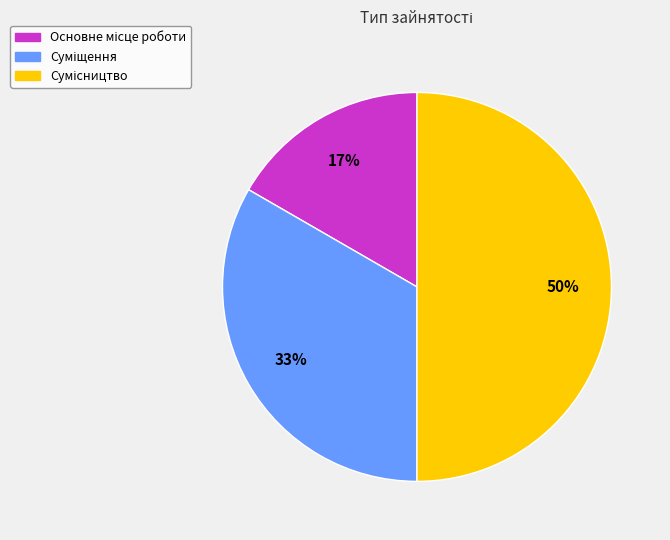

To the nearest percent, what is the average slice percentage?

33%